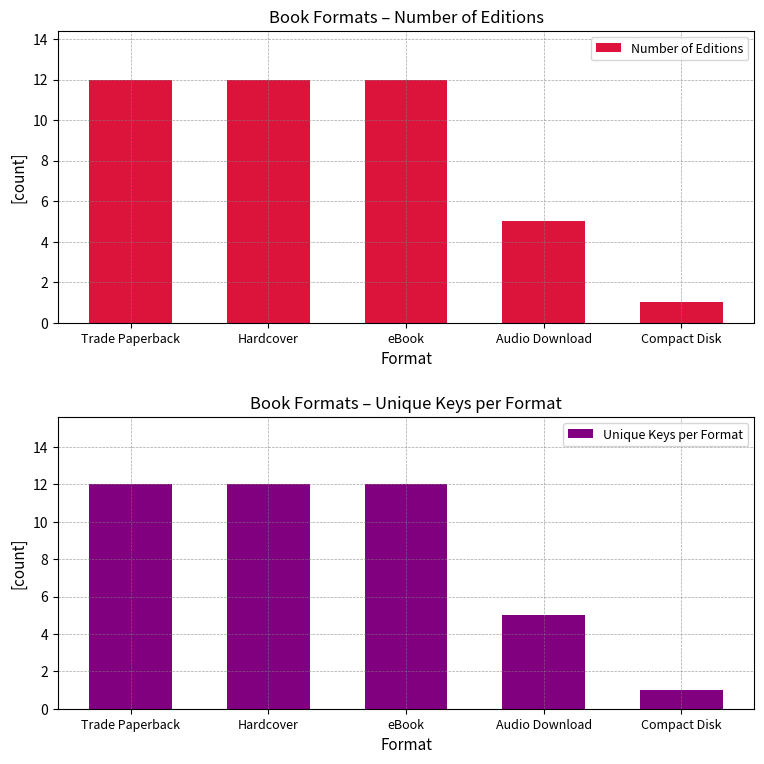

Reading right to left, list all the values displayed in this chart.

Number of Editions: 1	5	12	12	12
Unique Keys per Format: 1	5	12	12	12